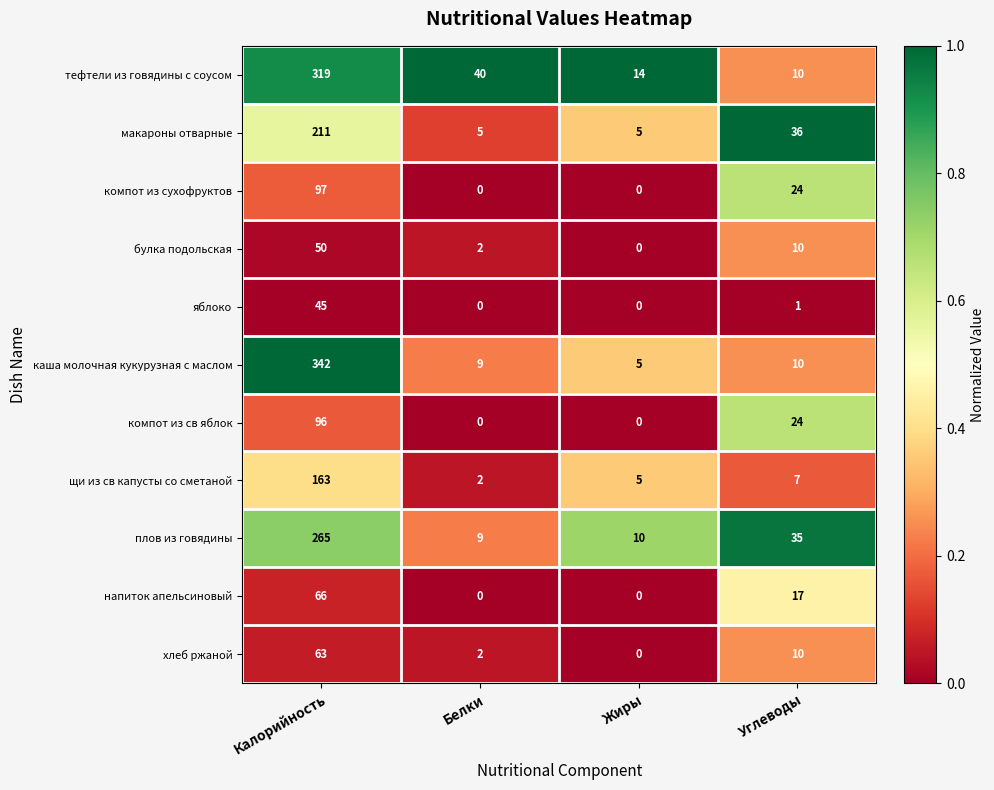

What is the difference between the second highest and minimum values in the булка подольская series?

10